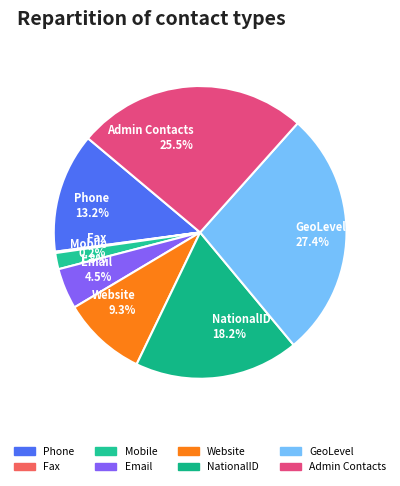

Is there any slice that represents more than half of the pie?

No